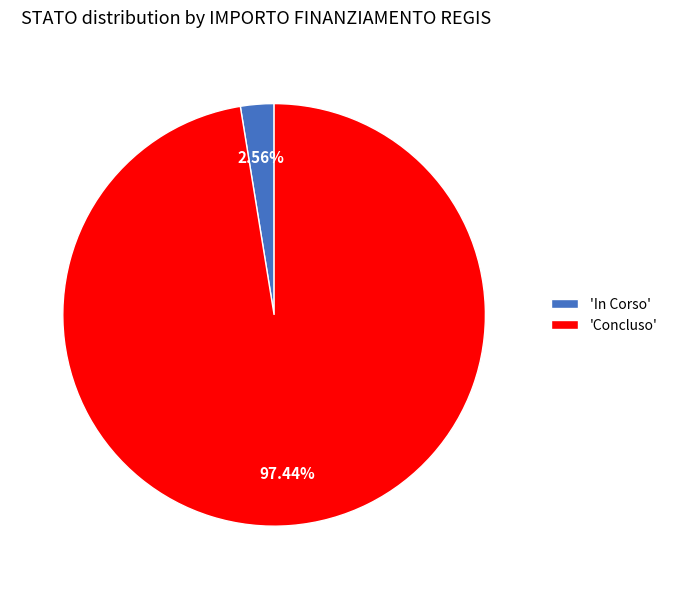

Is the sum of 'Concluso' and 'In Corso' greater than half?

Yes